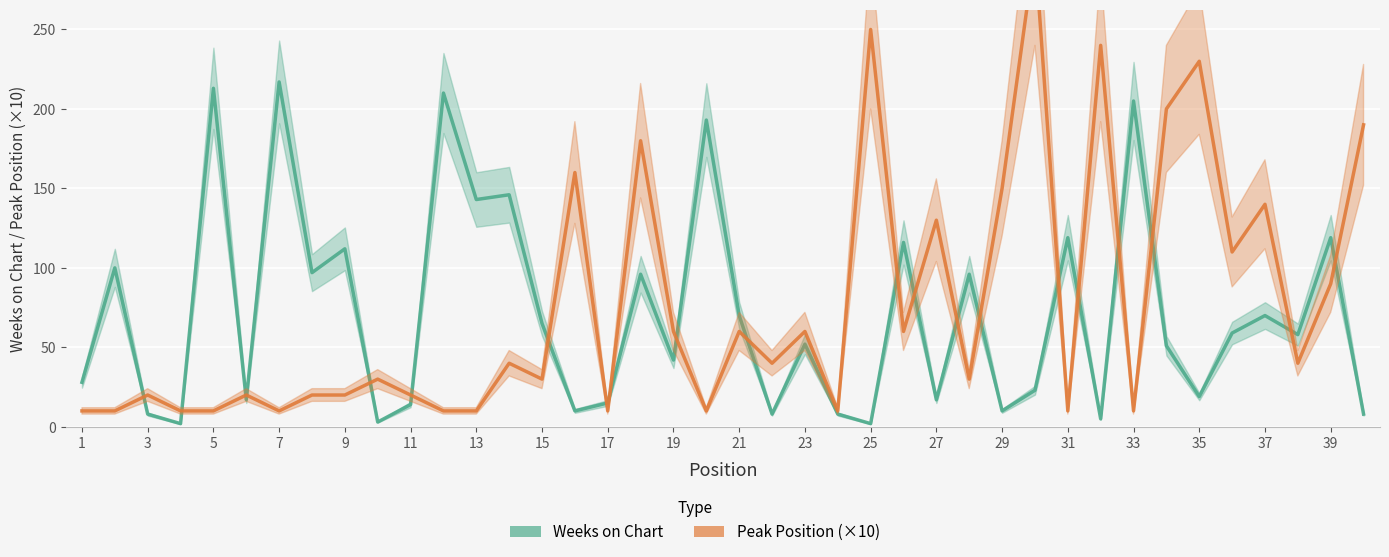

Which series has the widest spread of values?

Peak Position (×10)